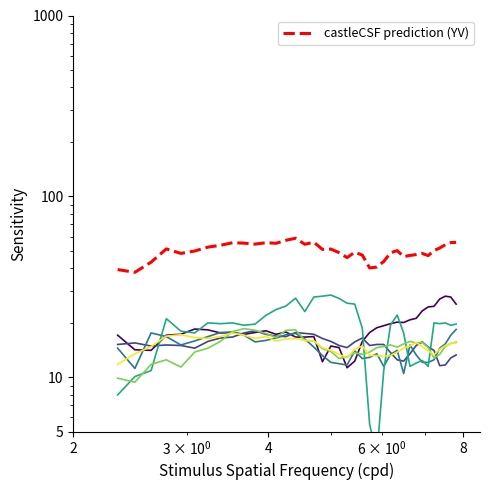

How many data points does each series have?

38